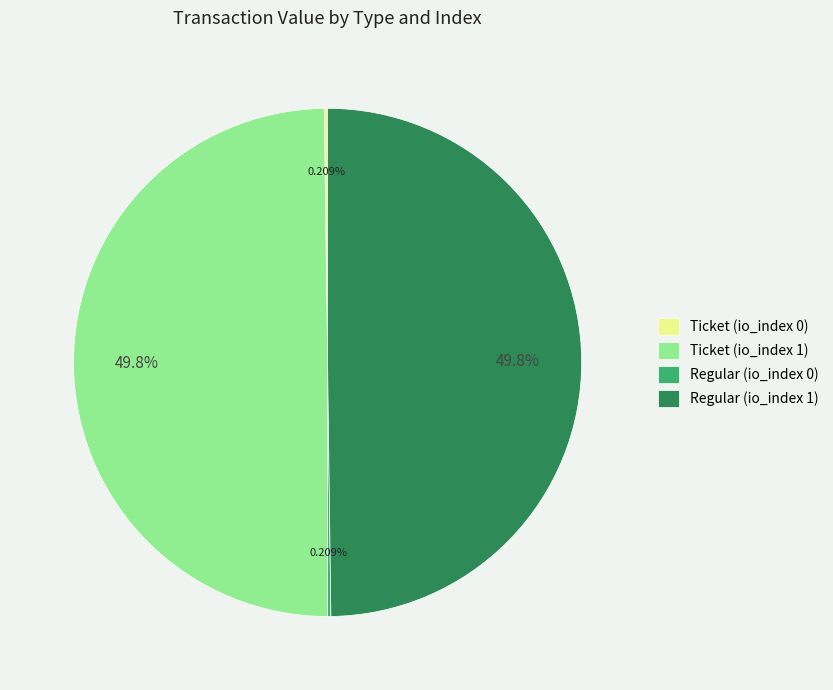

The Ticket (io_index 1) slice represents 50% of the pie. True or false?

True